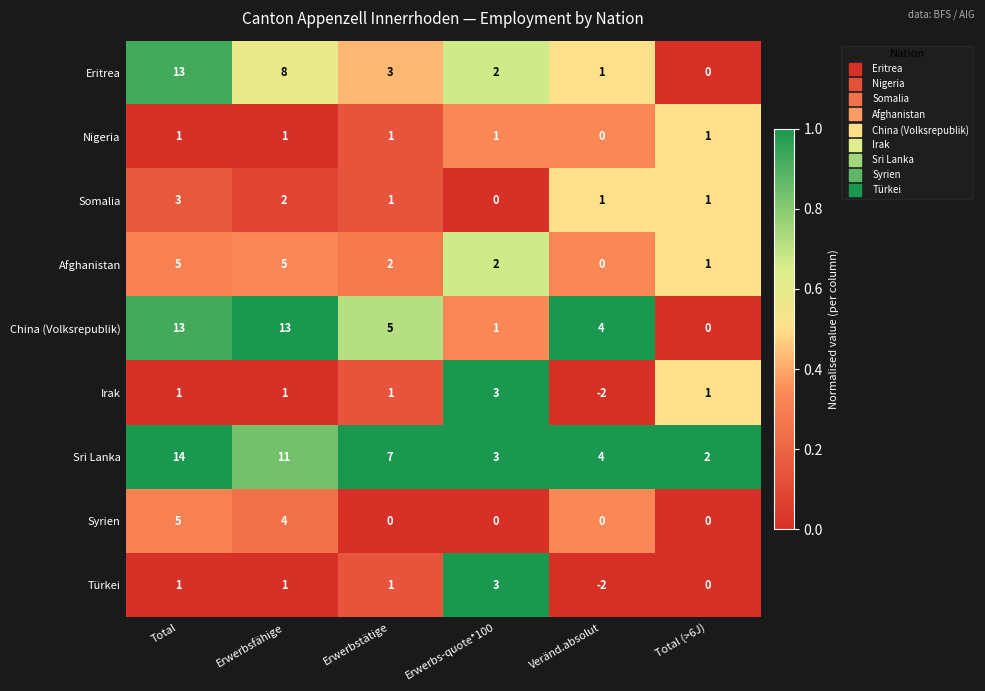

At which label is Sri Lanka closest to 8?

Erwerbstätige